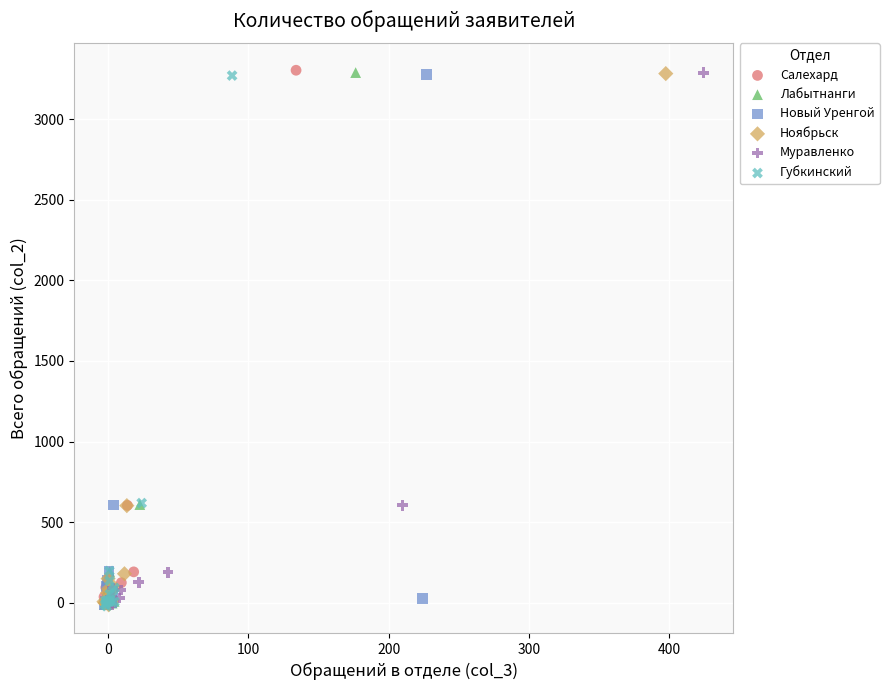

Which series has the widest spread of Y values?

Салехард